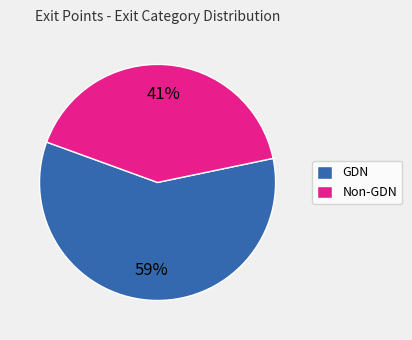

How many slices are in this pie chart?

2